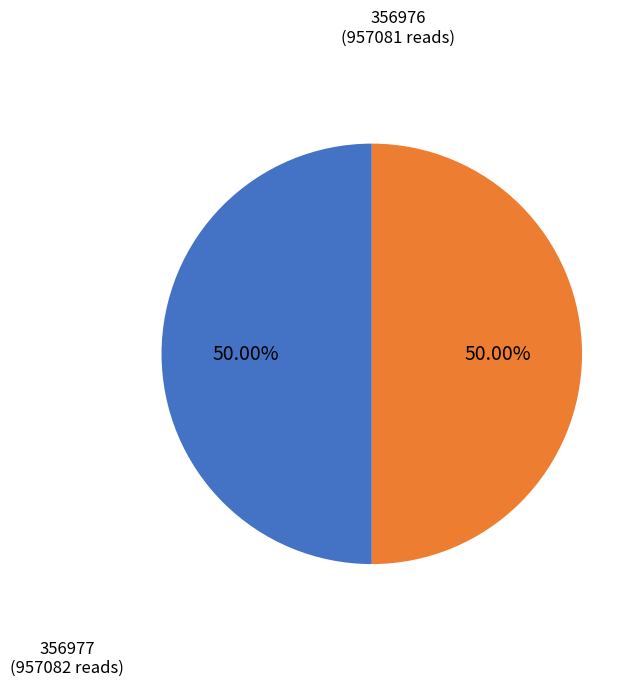

How many slices are in this pie chart?

2